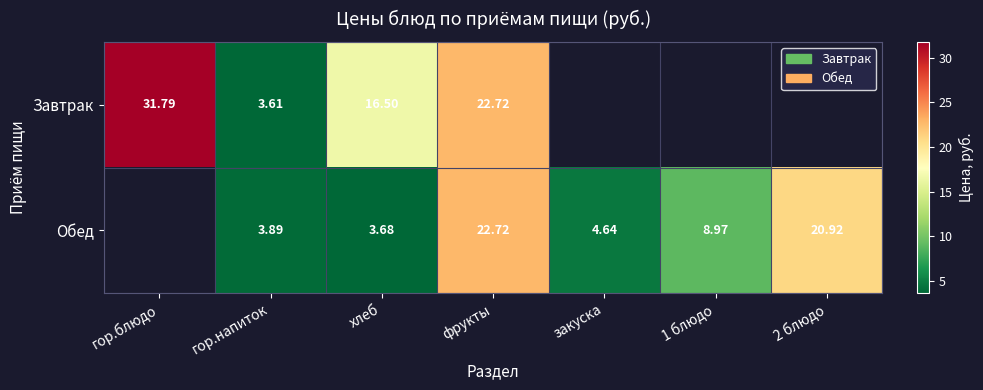

Rank the series at хлеб from lowest to highest value.

Обед, Завтрак